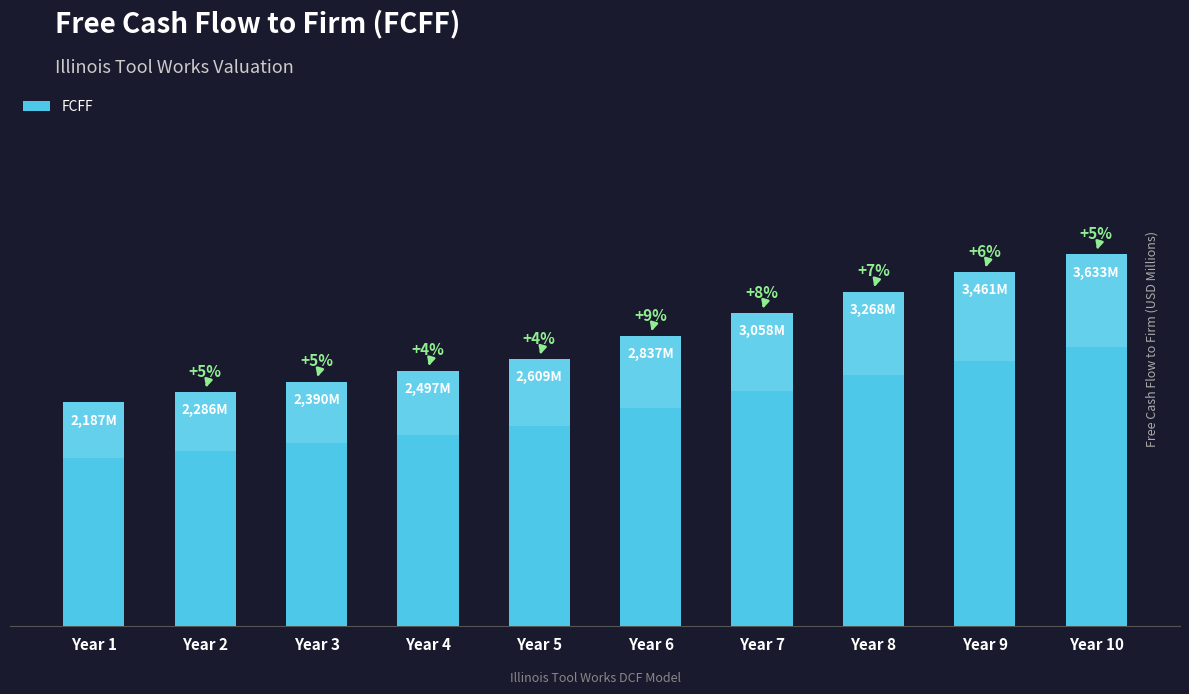

What is the value of the 5th bar from the left?

2608.9